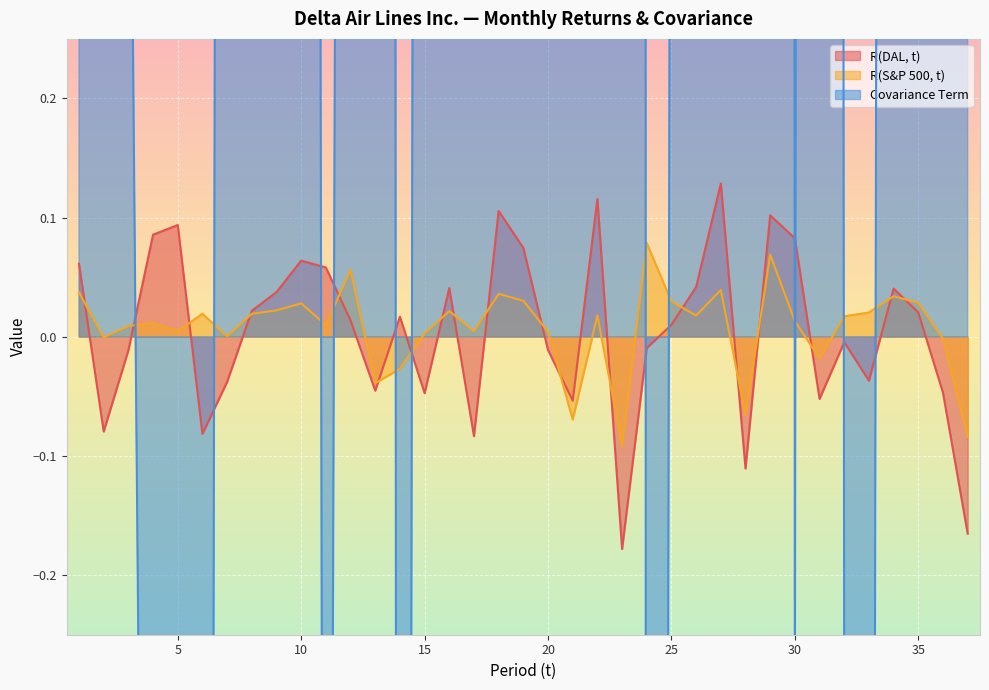

The R(DAL, t) series shows 0.1 at 5. True or false?

False